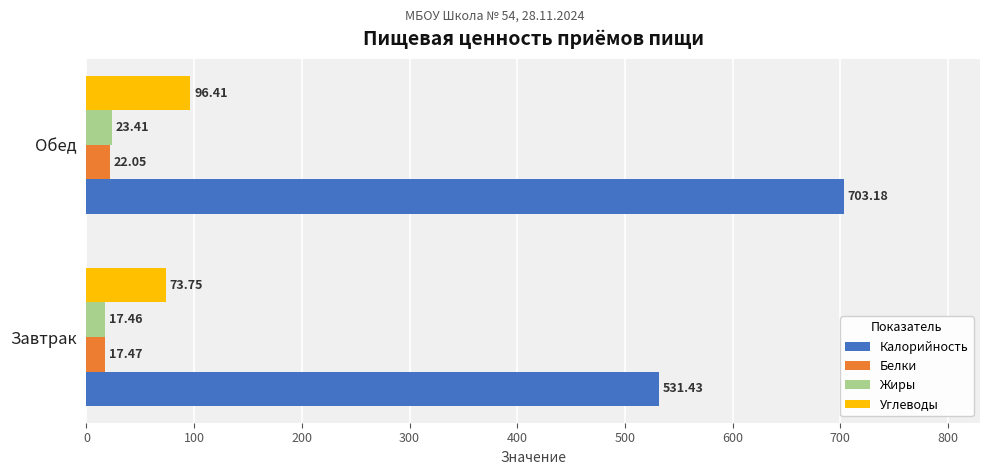

What are all the series names shown in the legend?

Калорийность, Белки, Жиры, Углеводы